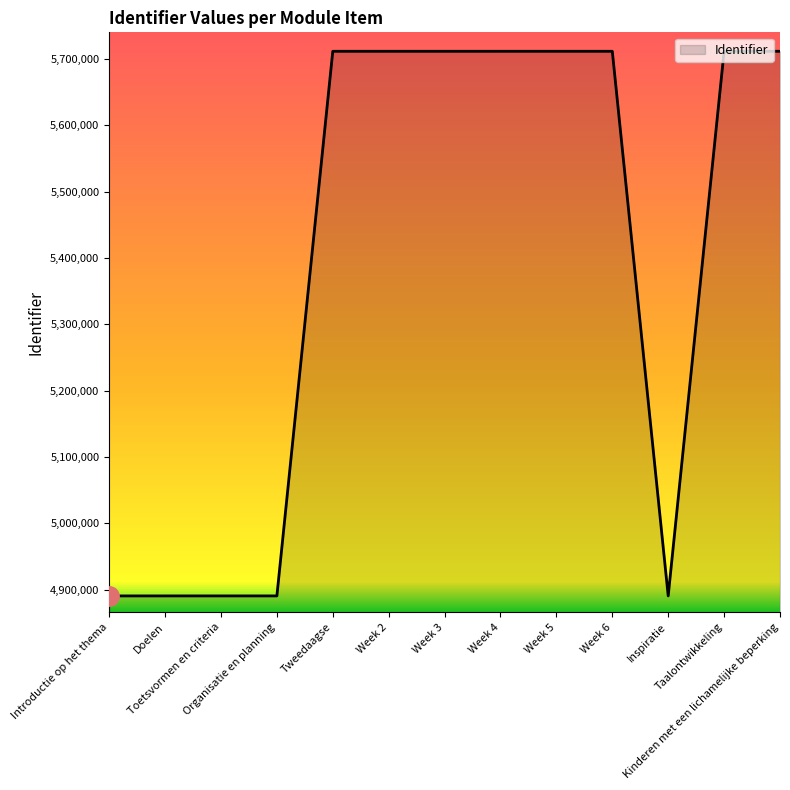

Is this an area chart (filled region under the line)?

No